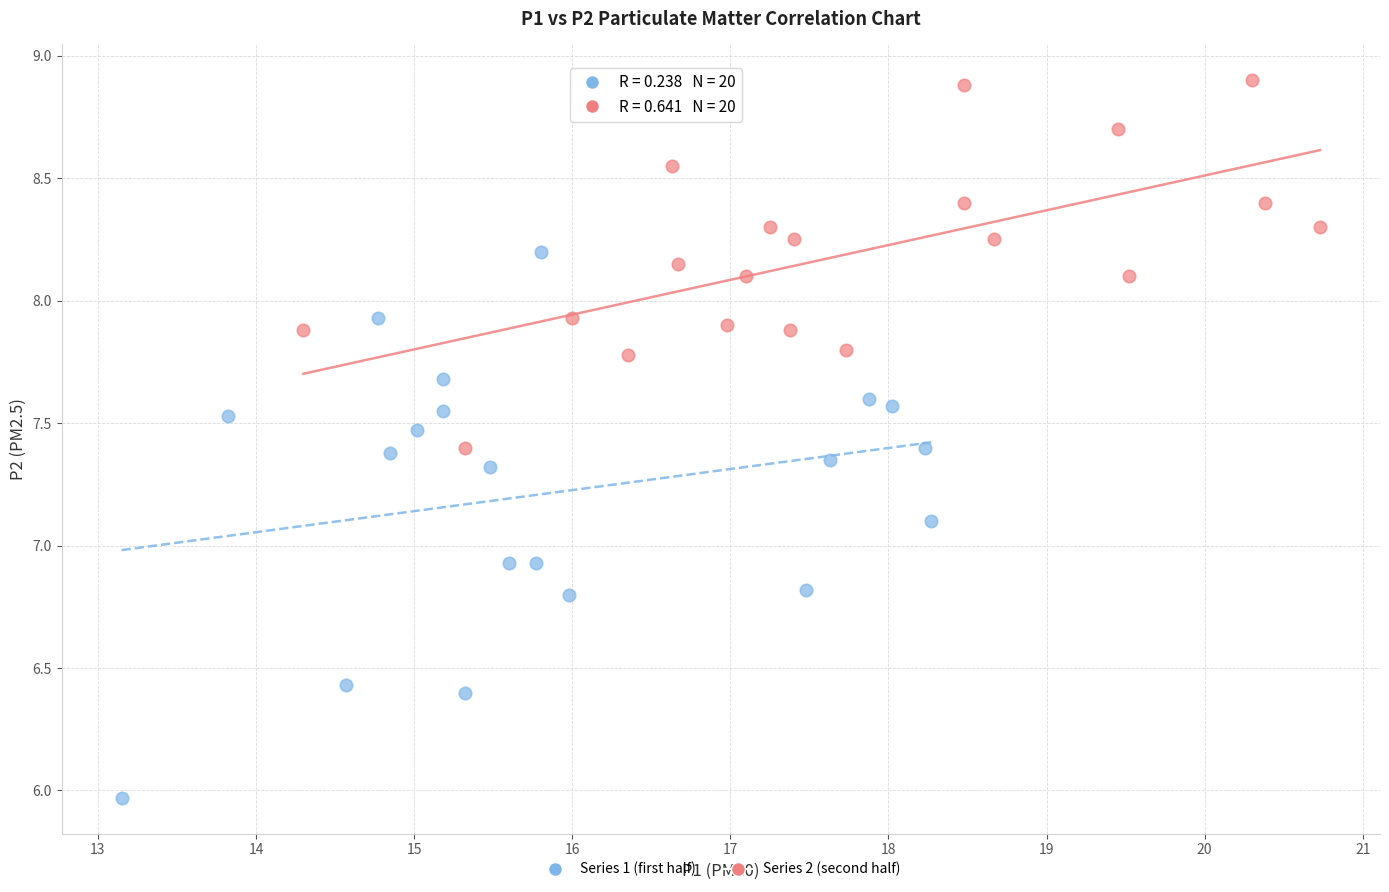

Which series contains the lowest Y value?

Series 1 (first half)